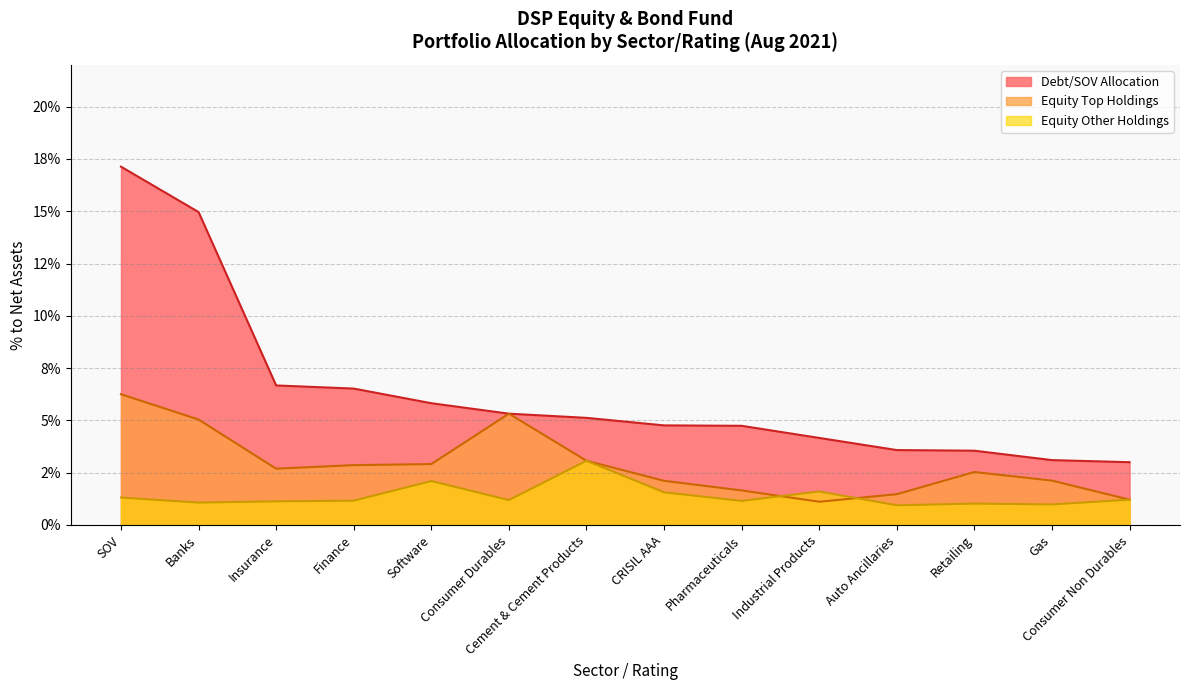

What position from the right is CRISIL AAA?

7